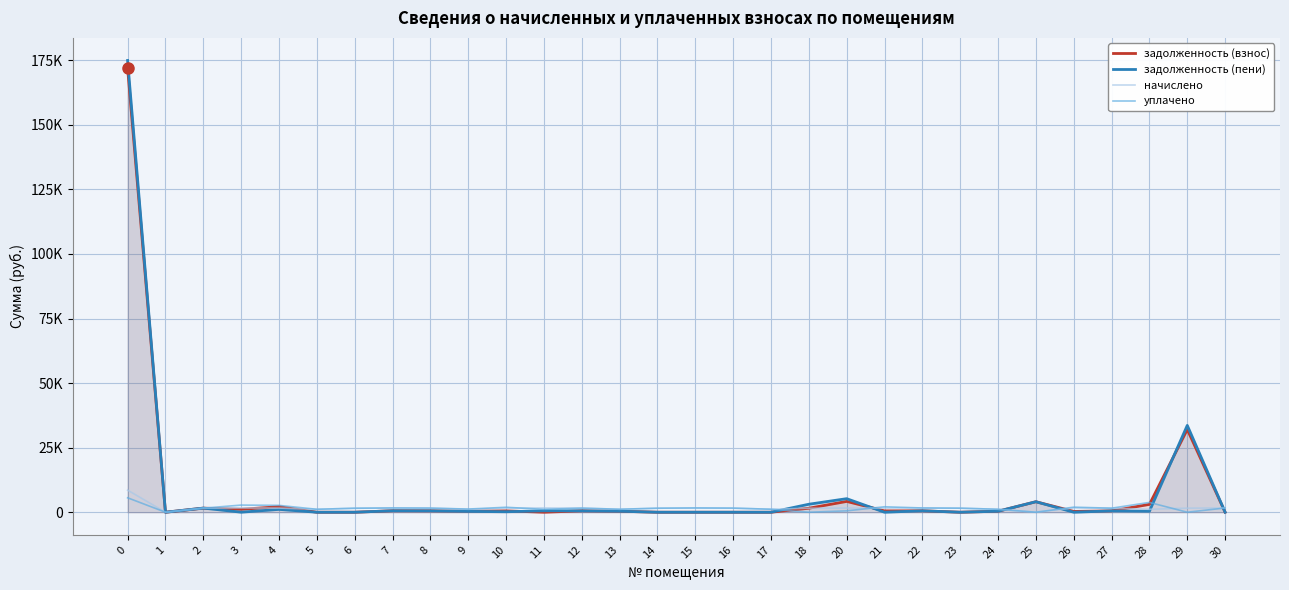

Which series has the largest total across all categories?

задолженность (пени)